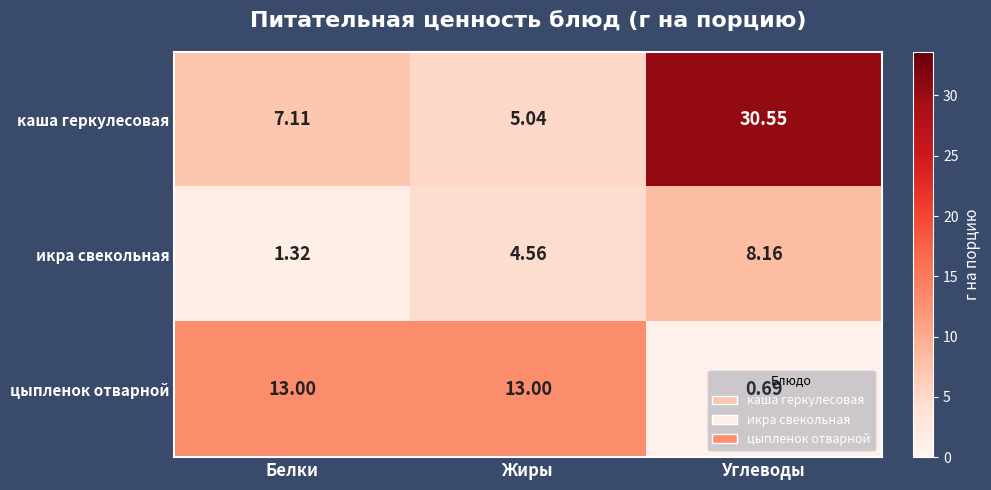

Rank the series at Жиры from highest to lowest value.

цыпленок отварной, каша геркулесовая, икра свекольная